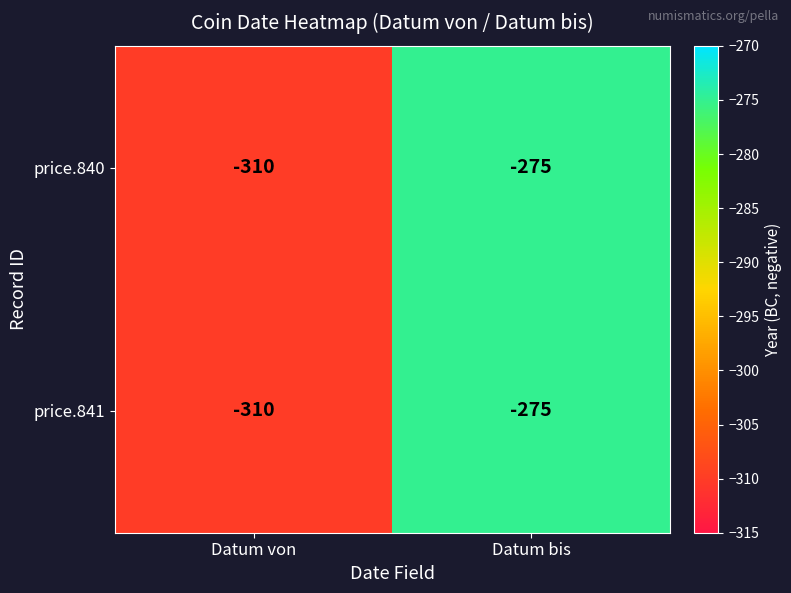

At which label is price.841 closest to -292?

Datum bis